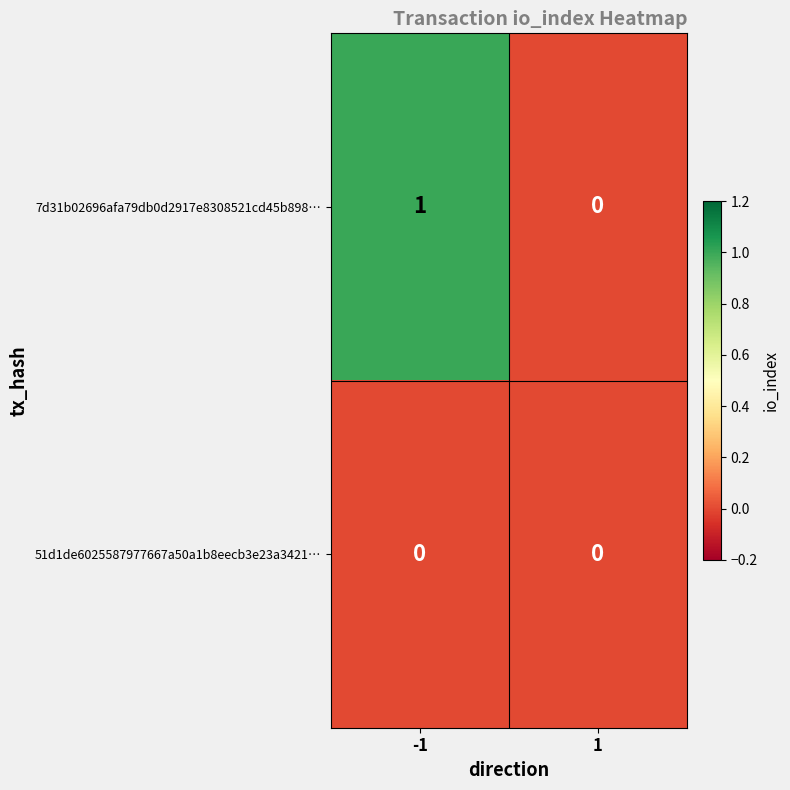

Reading left to right, transcribe all the data shown in this chart.

7d31b02696afa79db0d2917e8308521cd45b898…: 1	0
51d1de6025587977667a50a1b8eecb3e23a3421…: 0	0